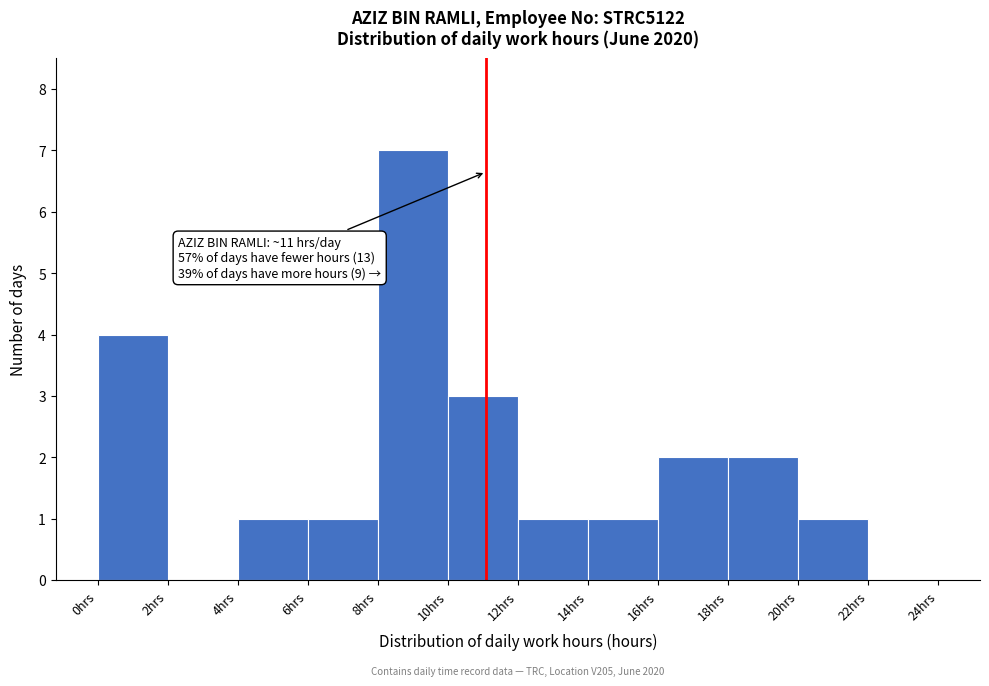

Which range on the x-axis has the tallest bar?

8 to 10